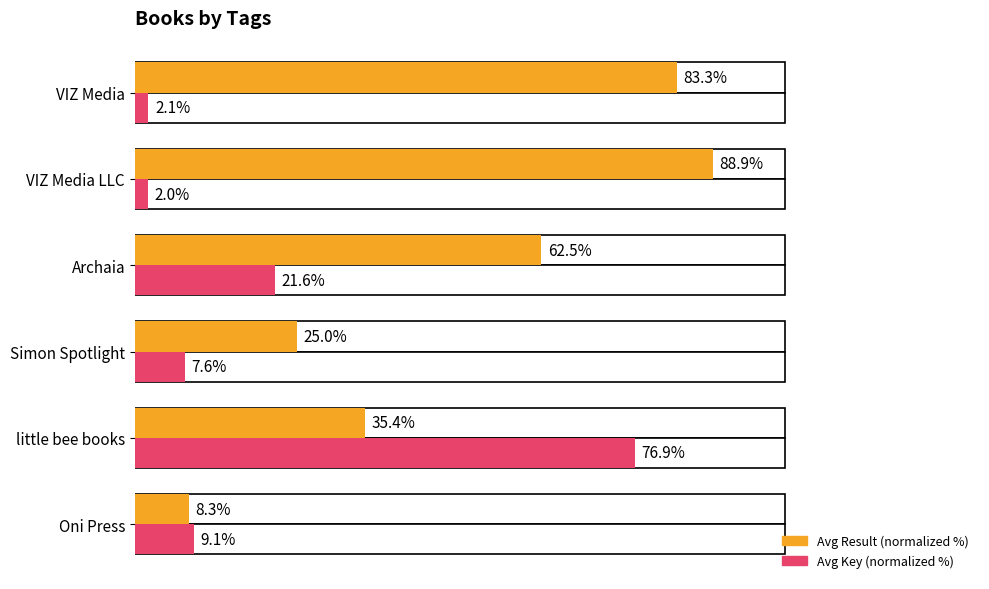

At Simon Spotlight, list the series in order from smallest to largest.

Avg Key (normalized %), Avg Result (normalized %)